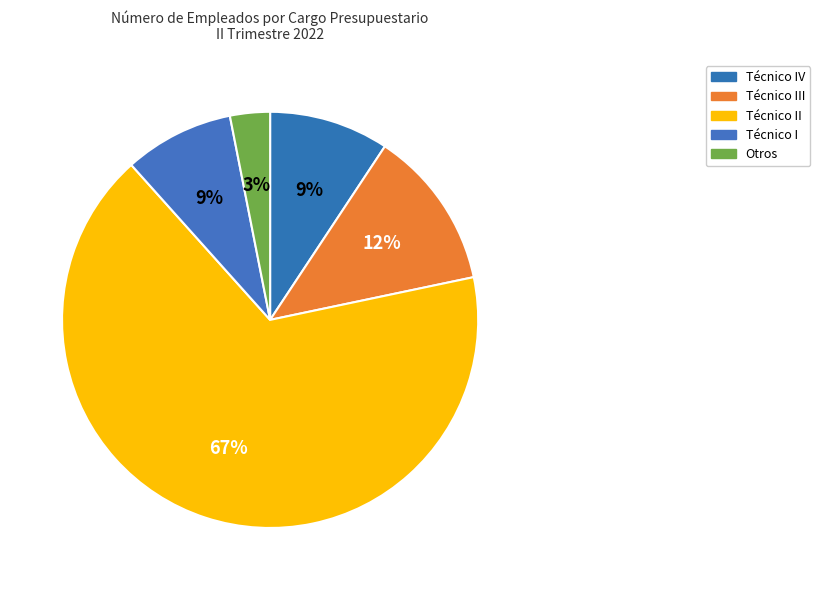

To the nearest percent, what is the difference between the largest and smallest slice percentages?

64%